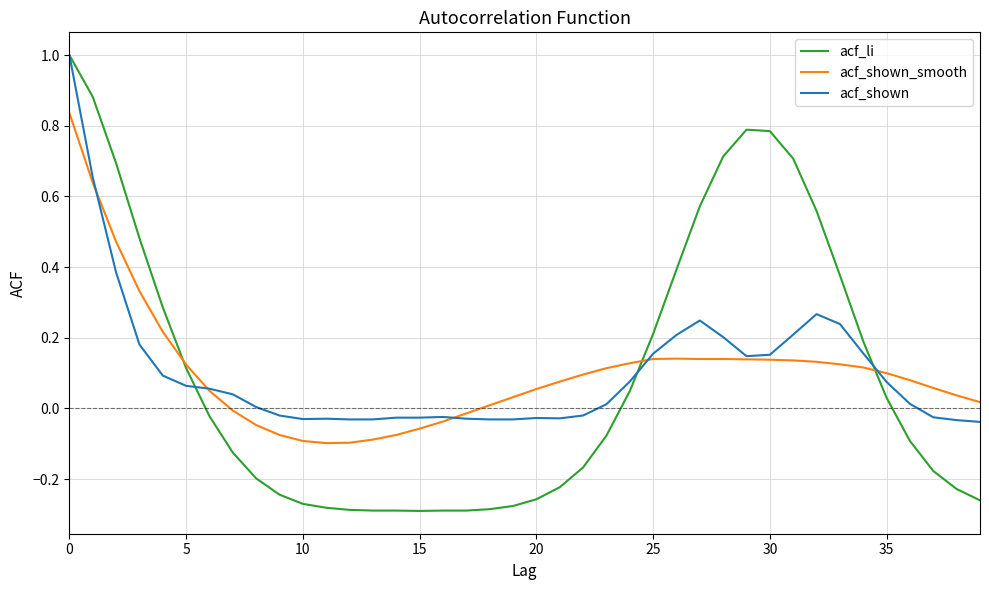

Which series has the widest spread of values?

acf_li